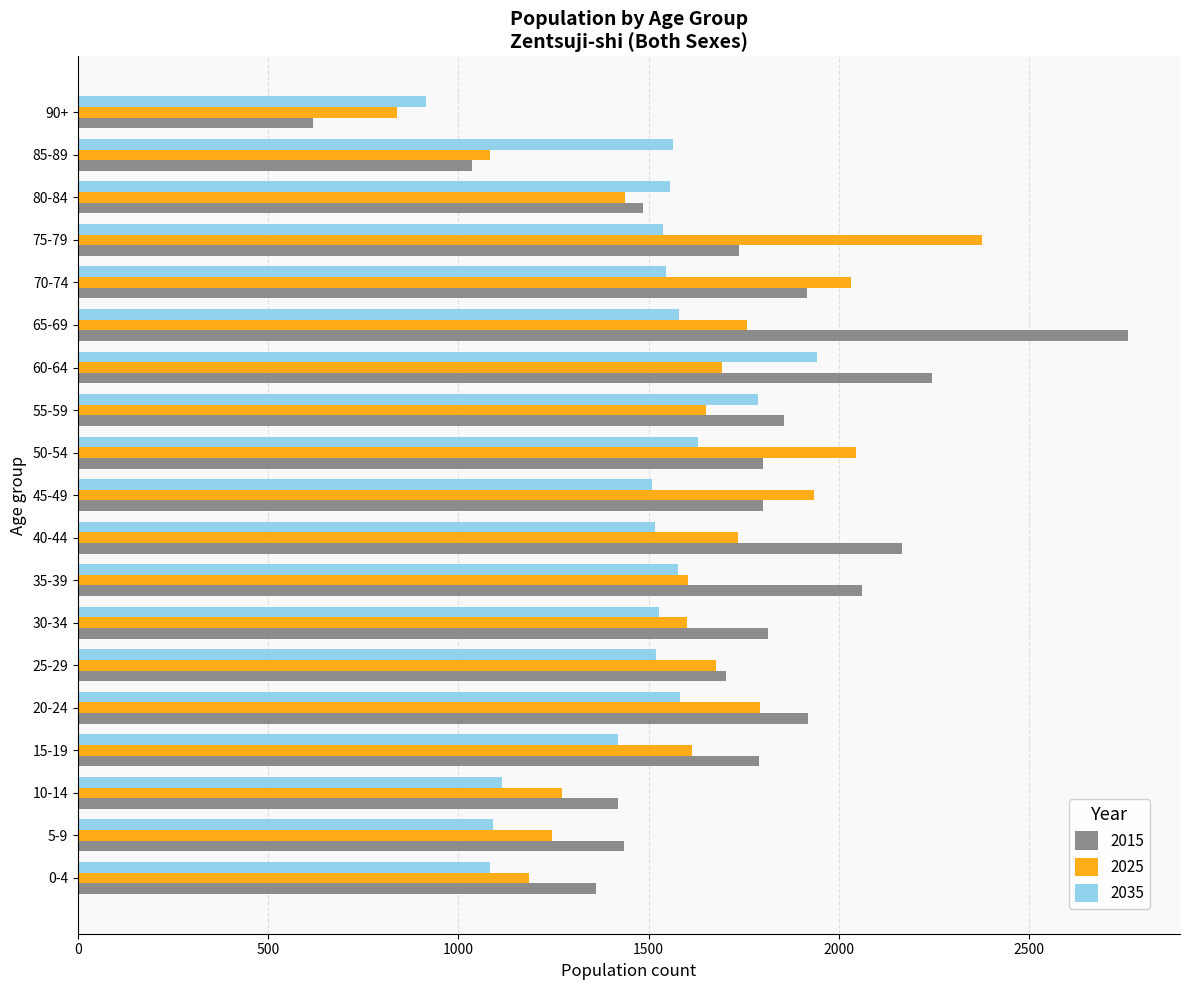

How many values in the 2015 series are below 1800?

9